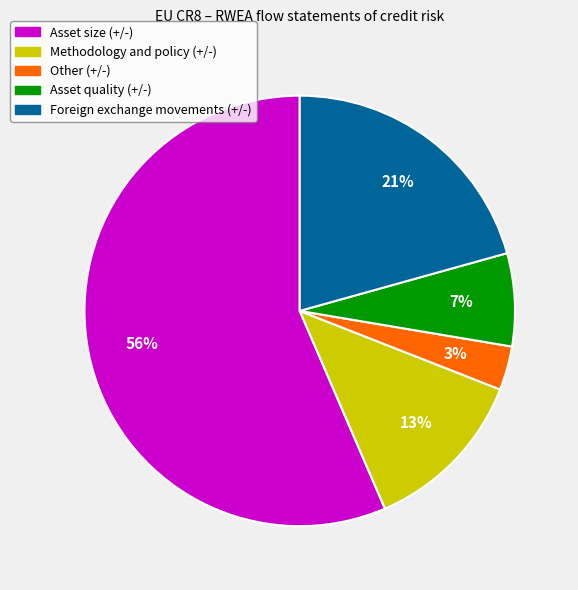

How many slices are in this pie chart?

5